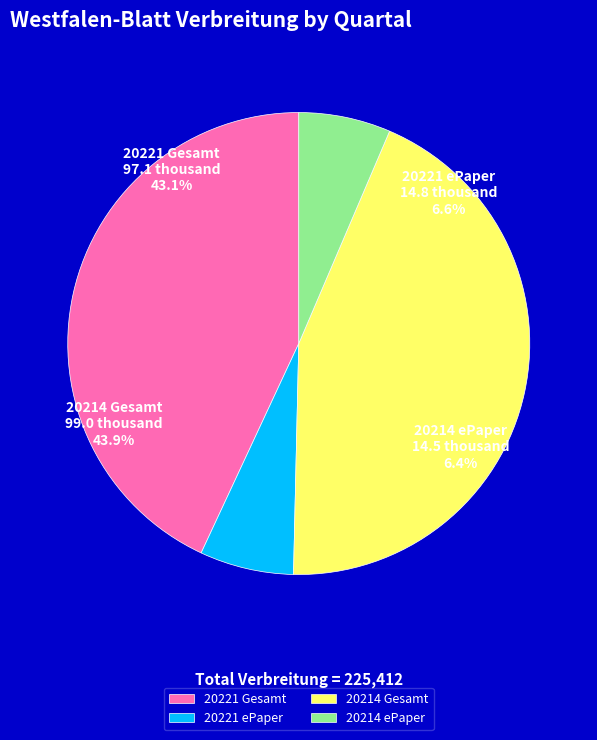

Which has a higher value, 20214 Gesamt or 20214 ePaper?

20214 Gesamt